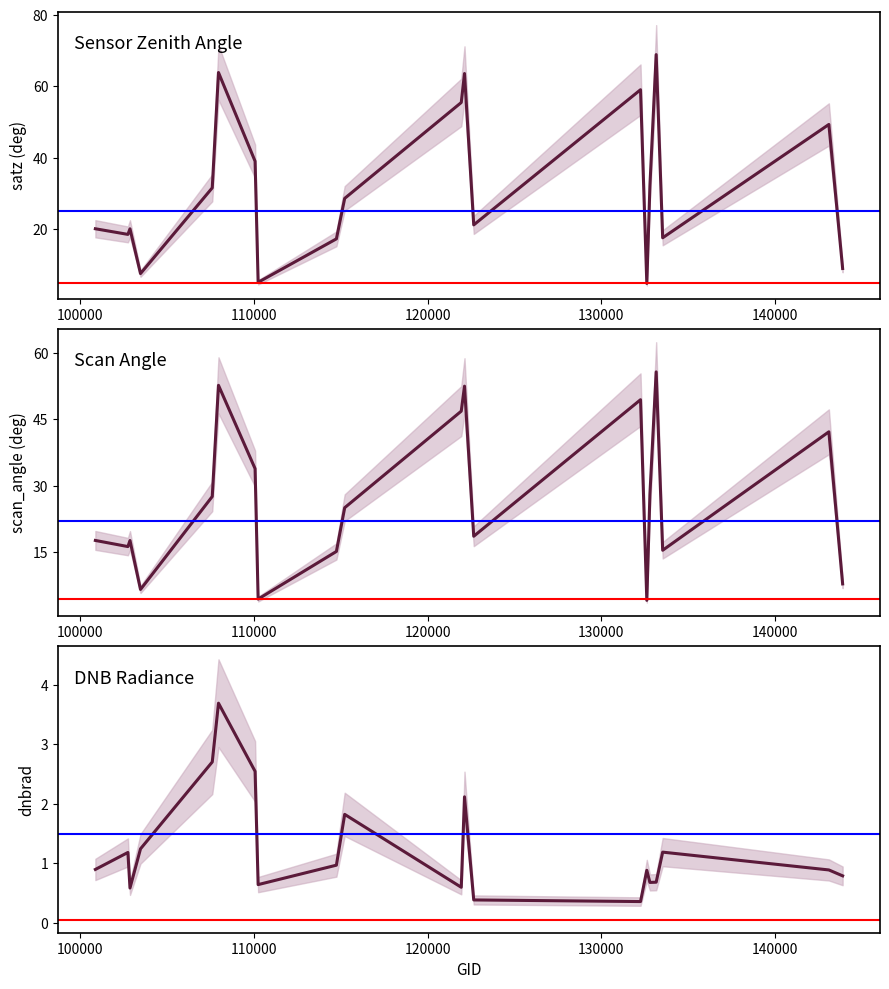

How many lines are shown in the chart?

3